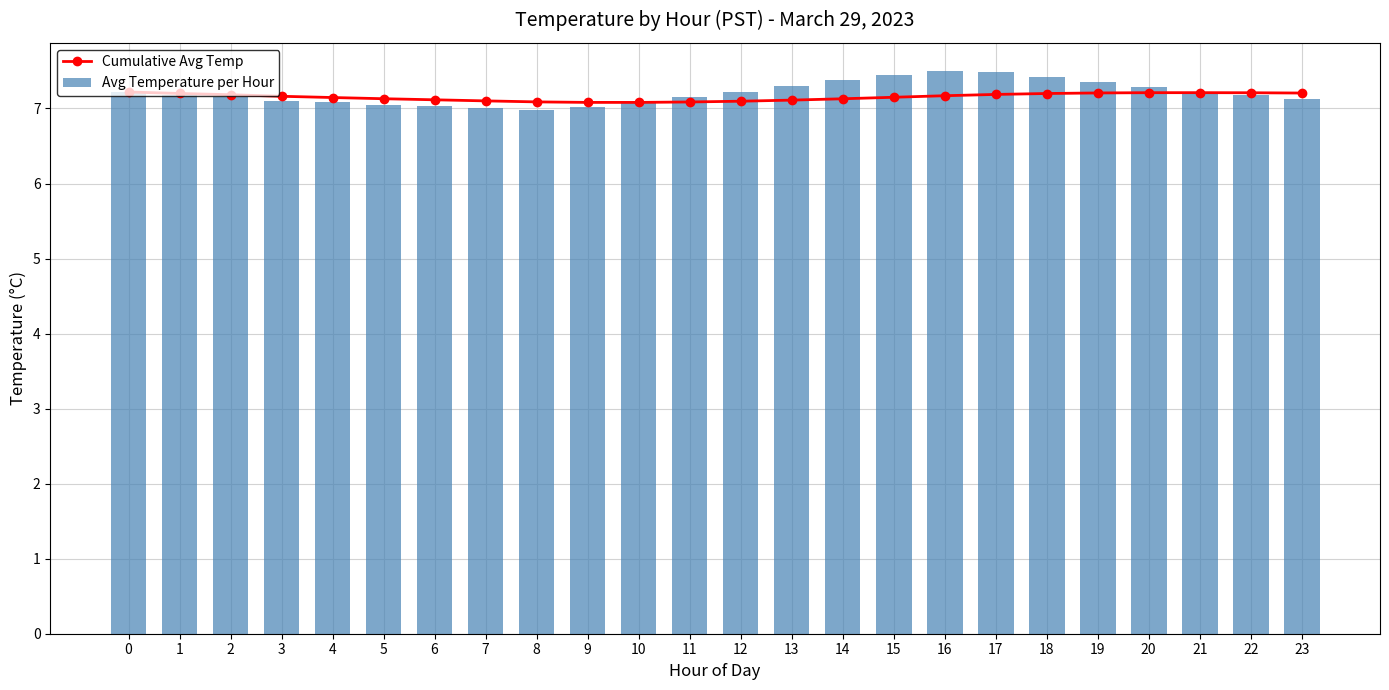

What is the difference between the second highest and second lowest values in the Avg Temperature per Hour series?

0.5